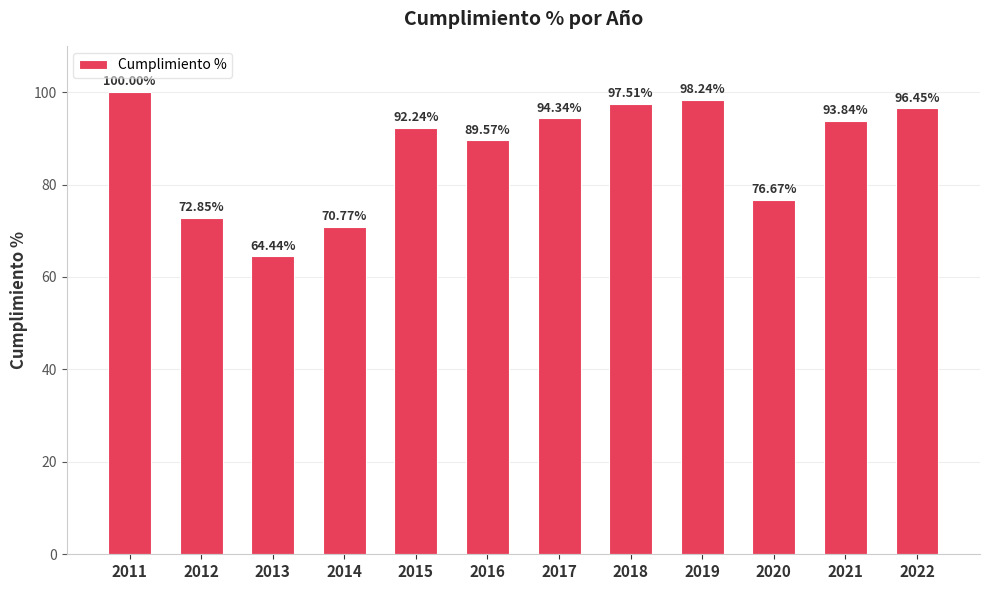

What is the difference between the maximum and second lowest values?

29.2